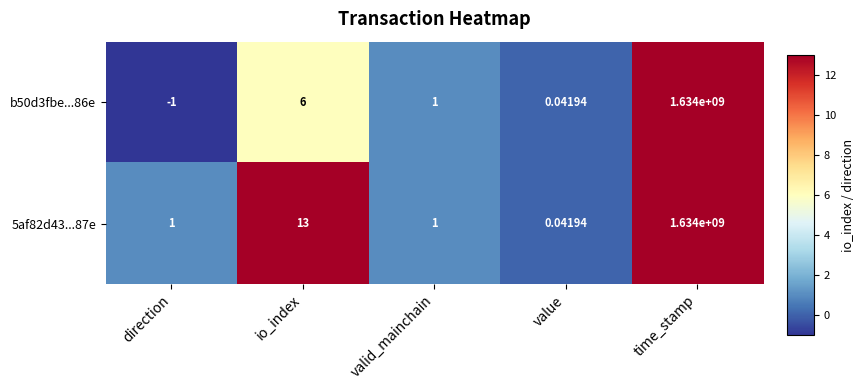

Which category has the highest value across all series?

time_stamp